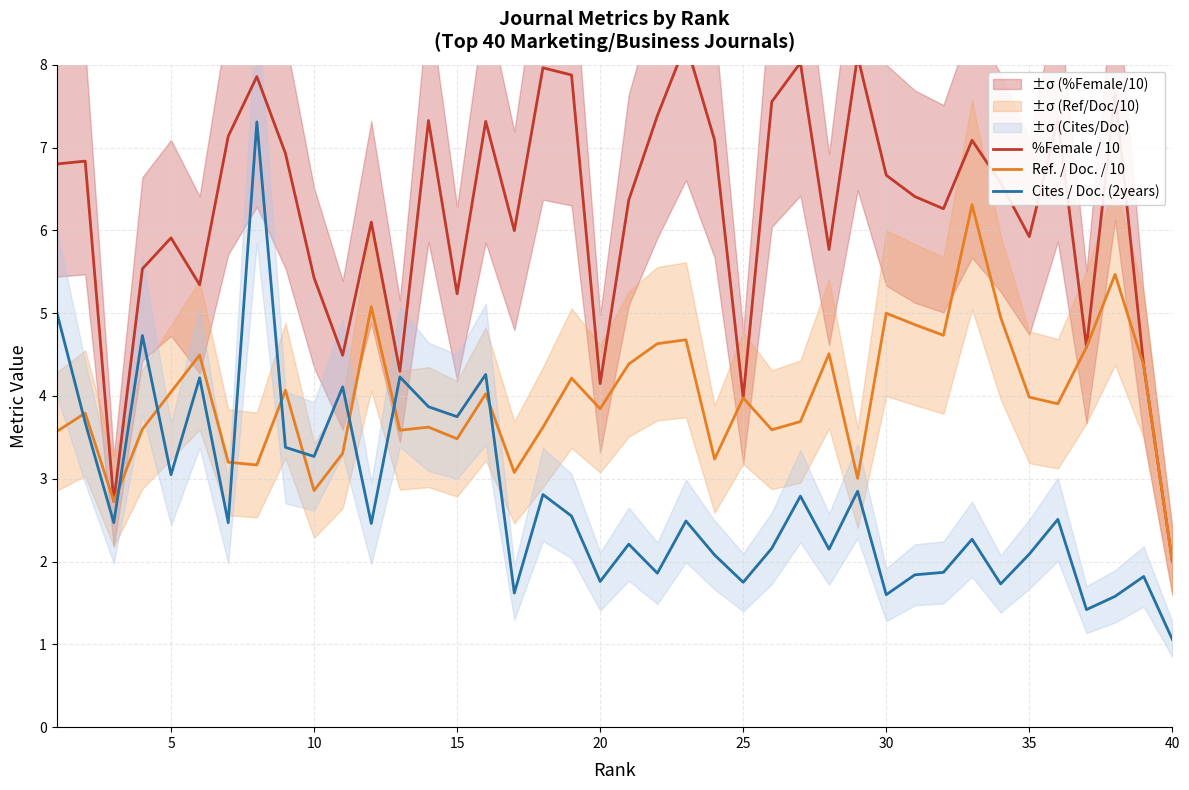

At how many categories does at least one series exceed 7?

15